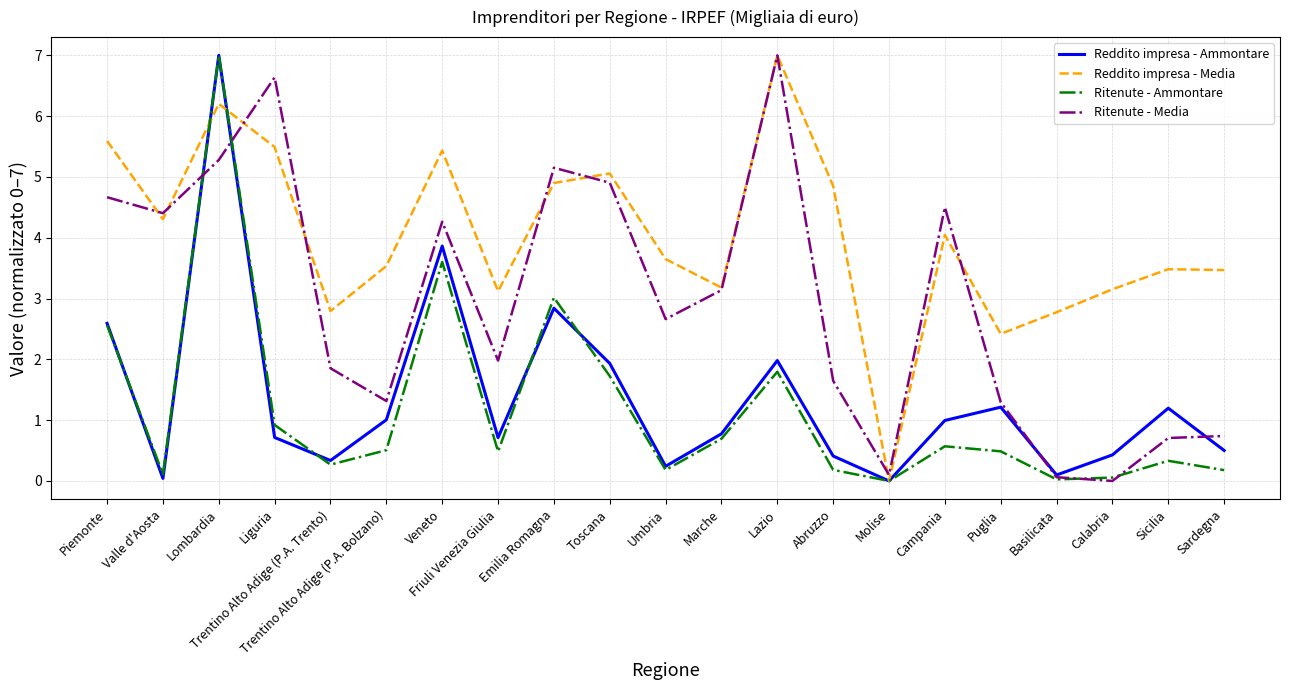

What value does the Reddito impresa - Media series have at Trentino Alto Adige (P.A. Trento)?

2.8